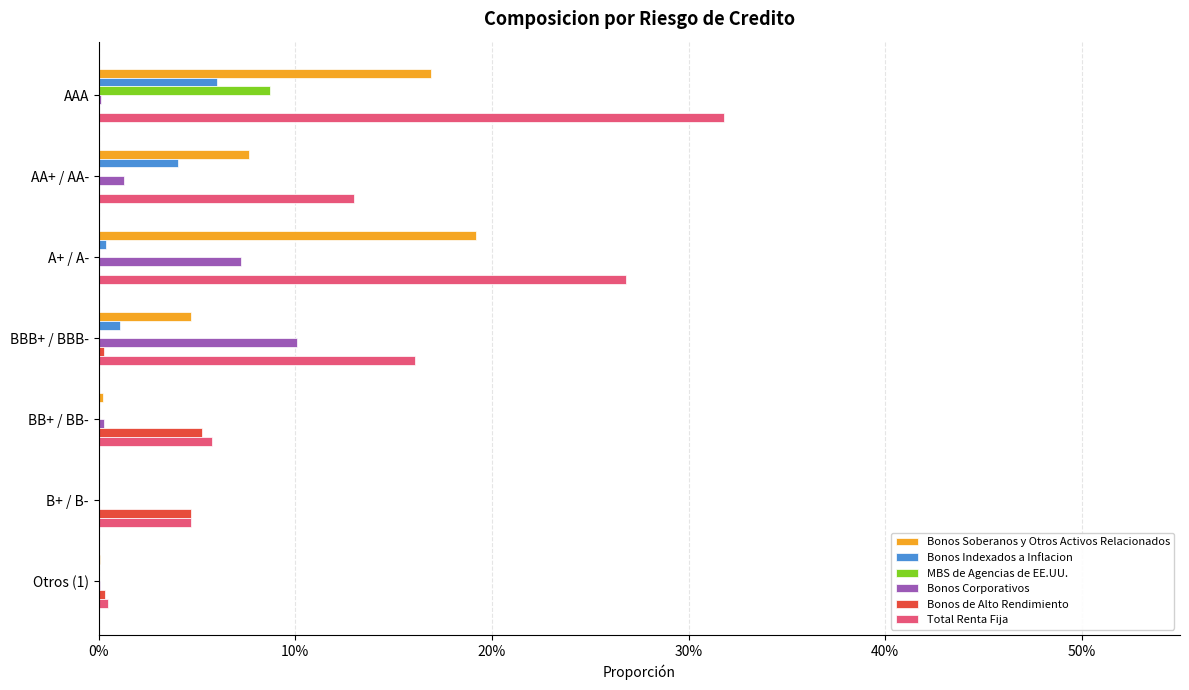

What is the maximum value for Bonos de Alto Rendimiento?

0.1